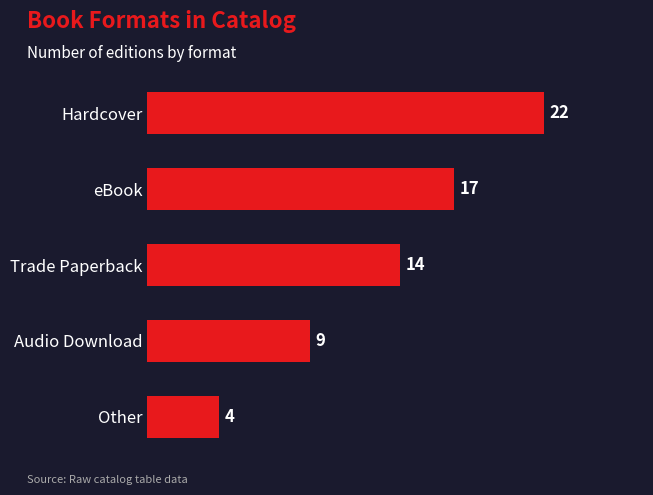

Reading bottom to top, list all the values displayed in this chart.

Other=4	Audio Download=9	Trade Paperback=14	eBook=17	Hardcover=22